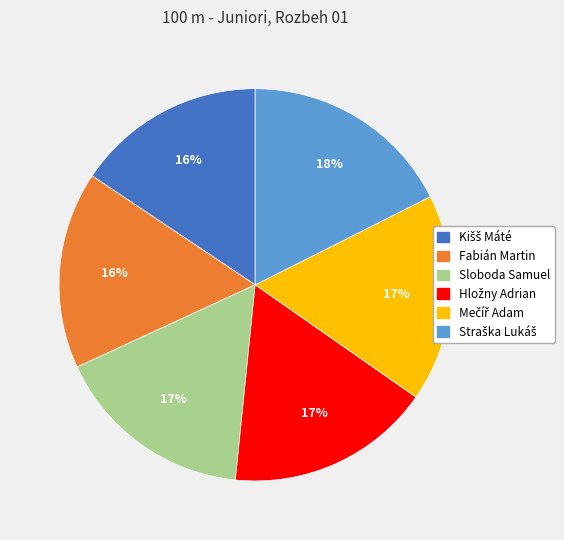

To the nearest percent, what percentage of the pie is Sloboda Samuel?

17%